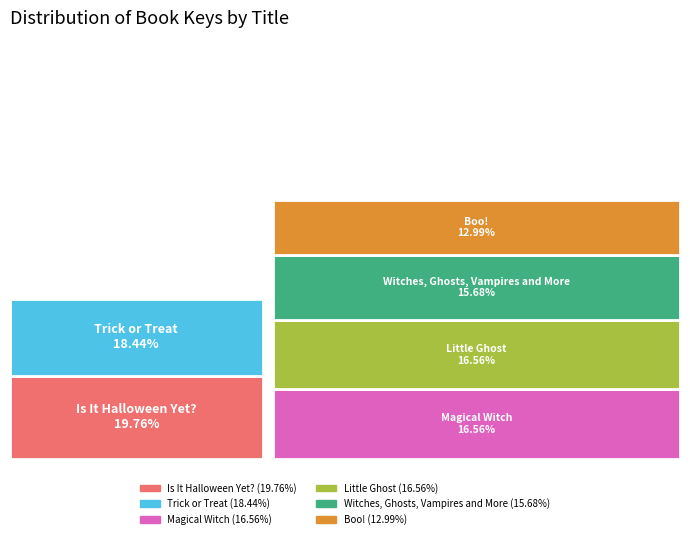

Which category has the biggest portion of the pie?

Is It Halloween Yet?